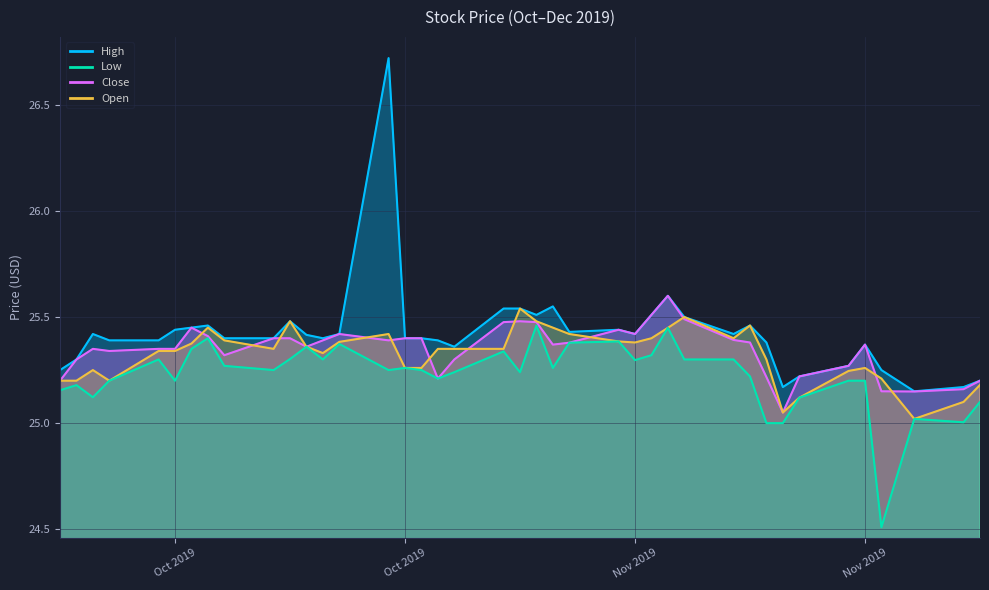

At which label does Low reach its peak?

2019-11-06